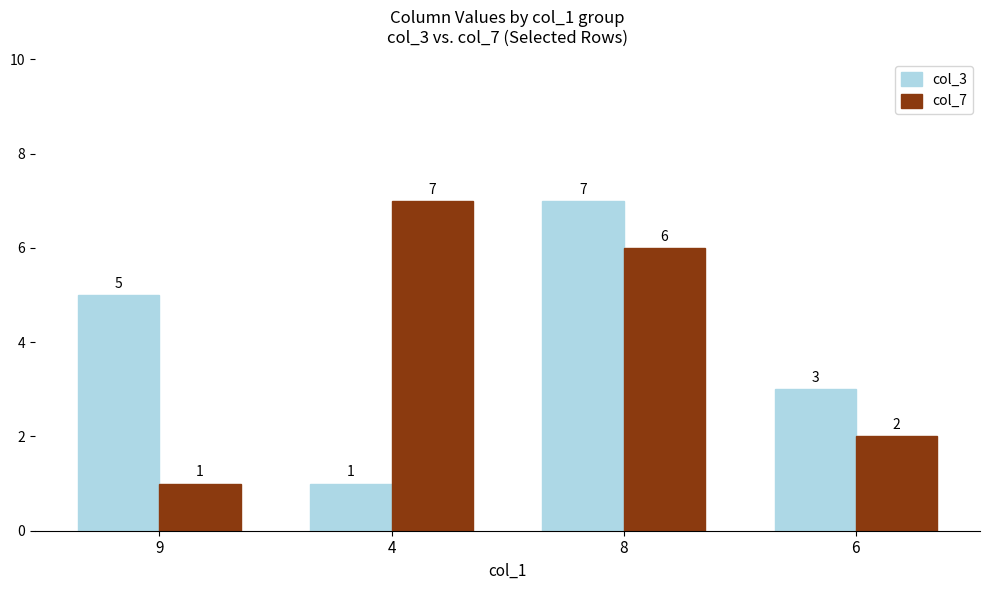

Reading left to right, what are all the values shown in this chart?

col_3: 9=5	4=1	8=7	6=3
col_7: 9=1	4=7	8=6	6=2